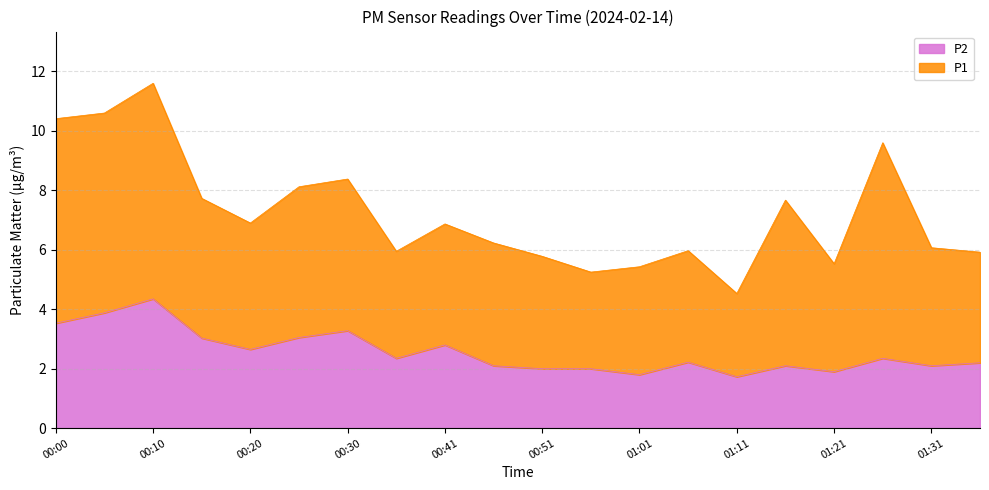

What position from the right is 00:05?

19